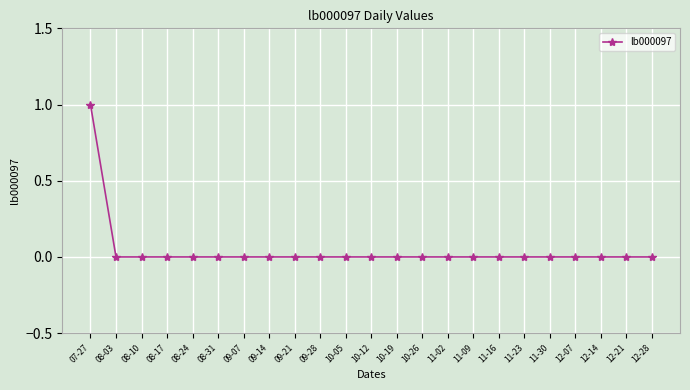

What is the greatest value displayed?

1